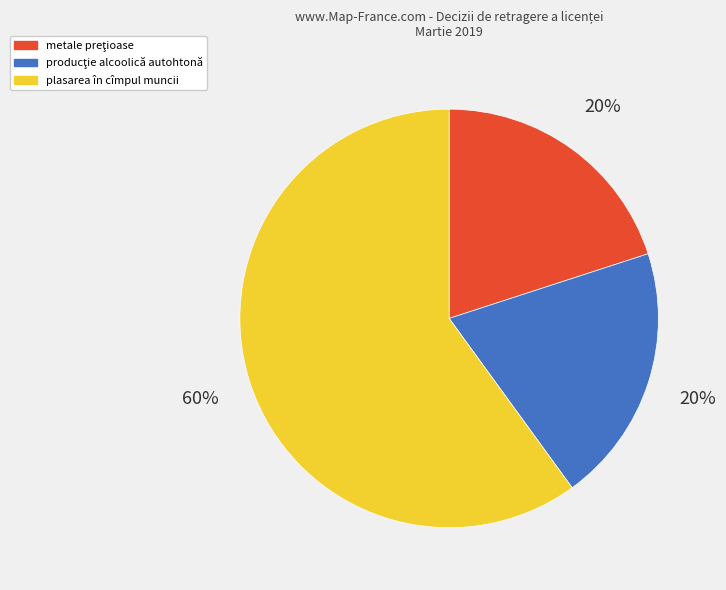

What is the largest slice in the pie chart?

plasarea în cîmpul muncii